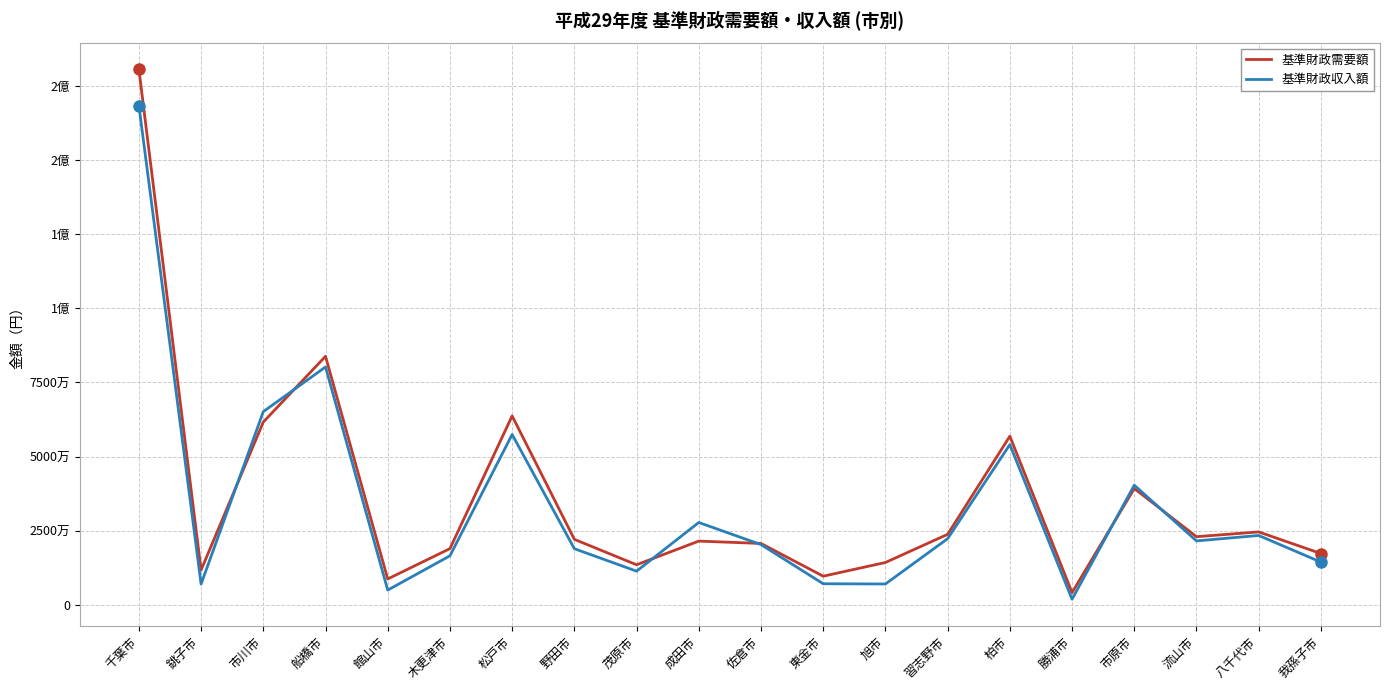

Which category has the highest value in the 基準財政需要額 series?

千葉市